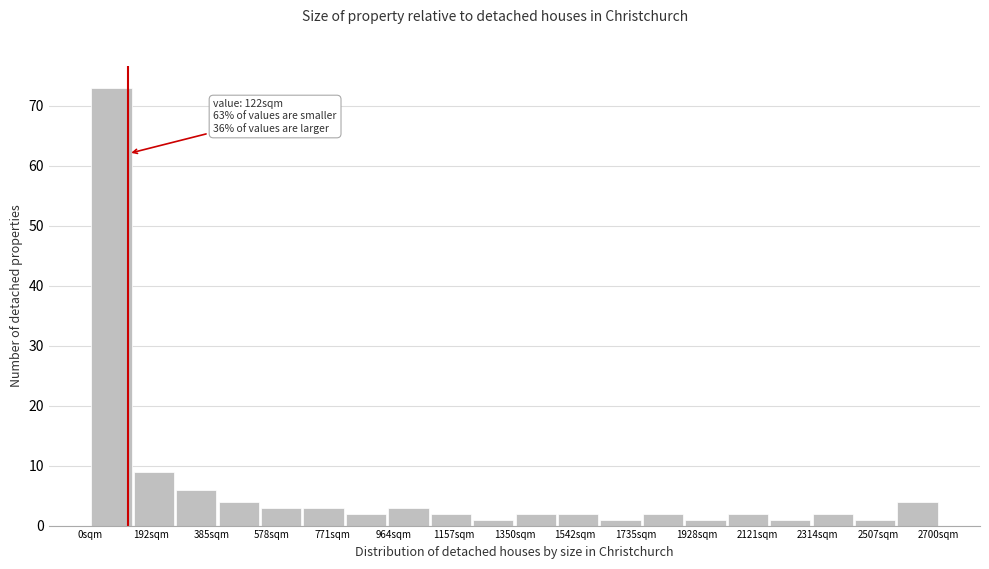

Which range on the x-axis has the tallest bar?

0 to 140